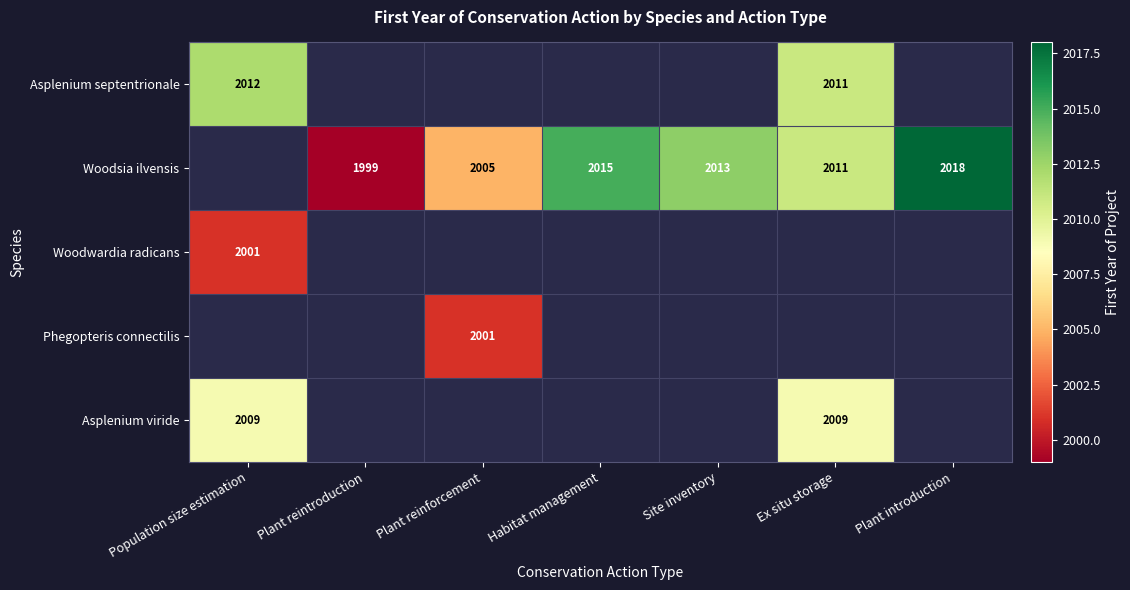

Between Plant reintroduction and Habitat management, which series saw the biggest shift?

Woodsia ilvensis